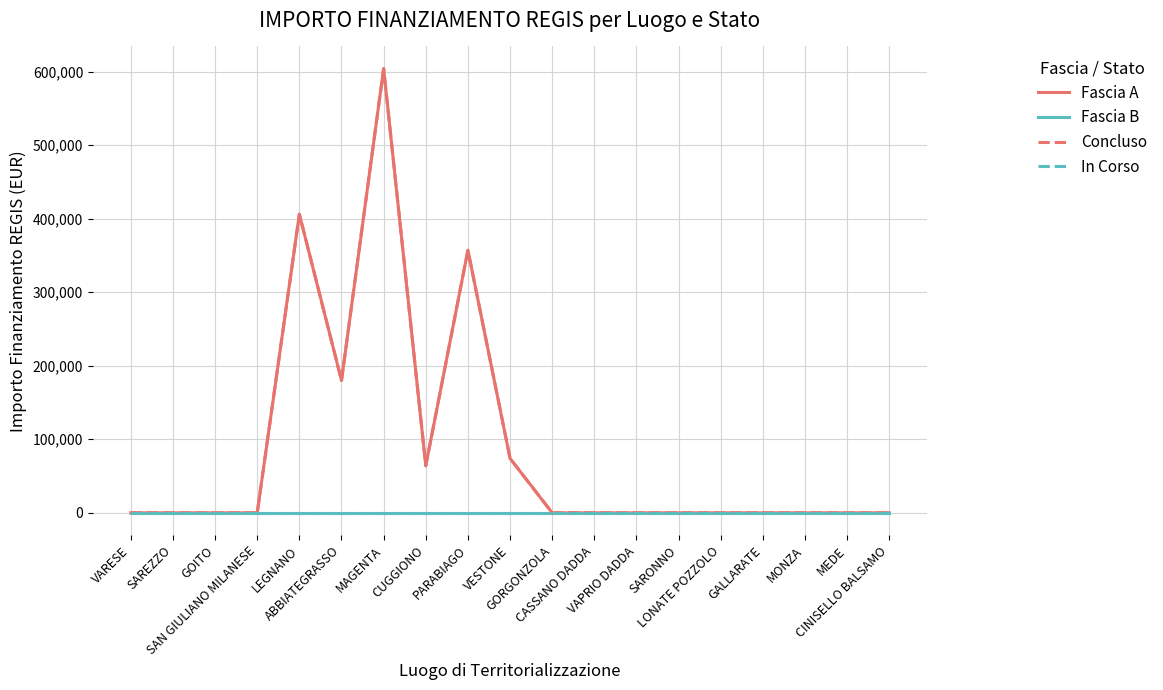

Is this an area chart (filled region under the line)?

No